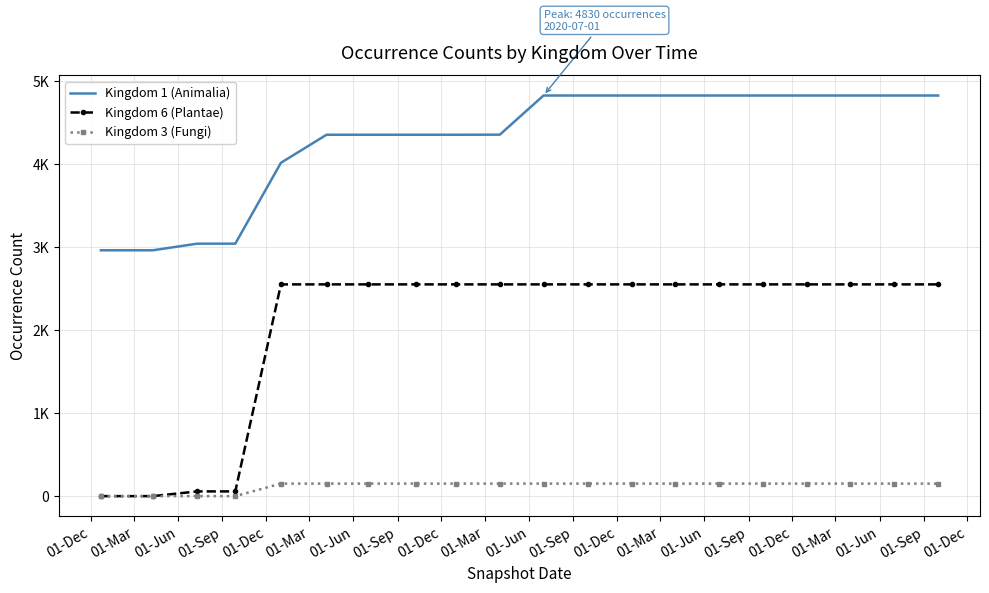

List the series in order of their peak value, highest first.

Kingdom 1 (Animalia), Kingdom 6 (Plantae), Kingdom 3 (Fungi)